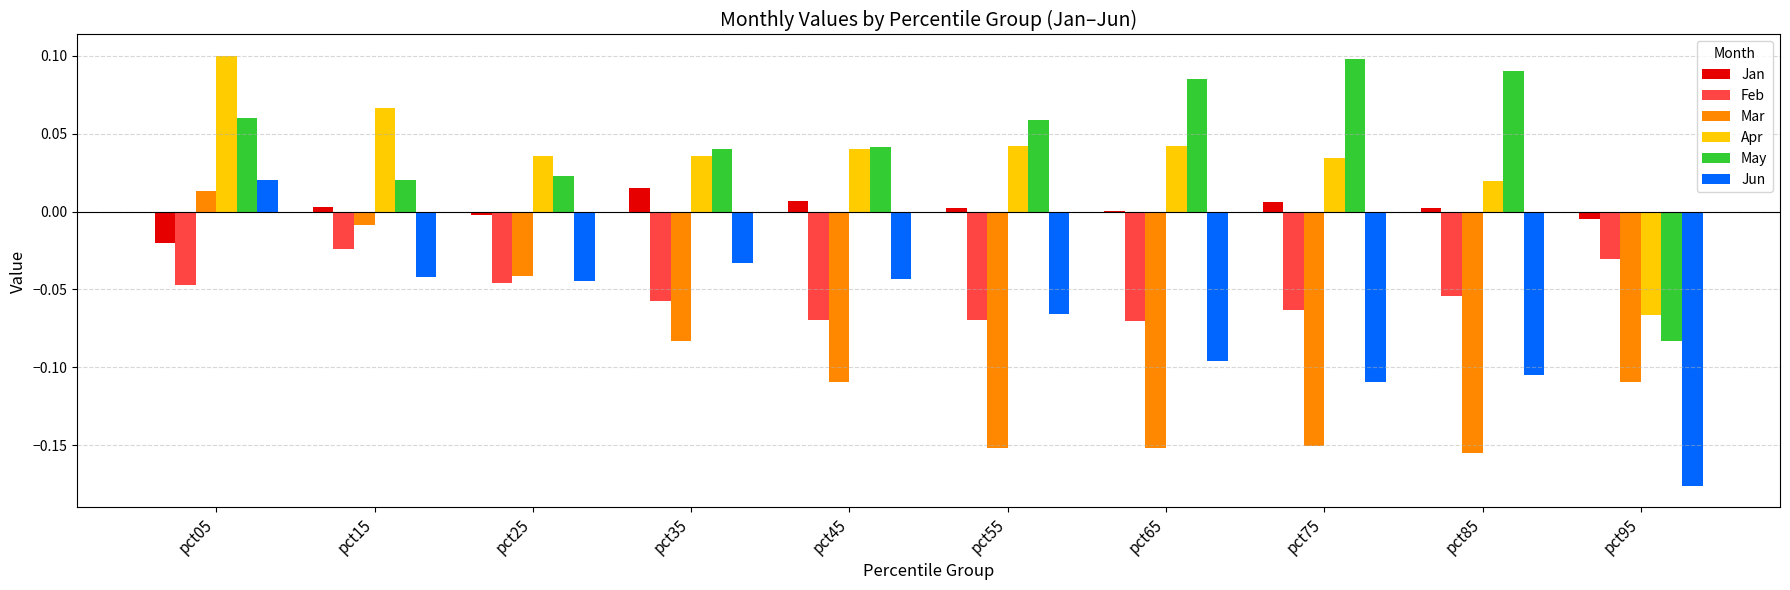

The Jun series shows -0.0 at pct15. True or false?

True